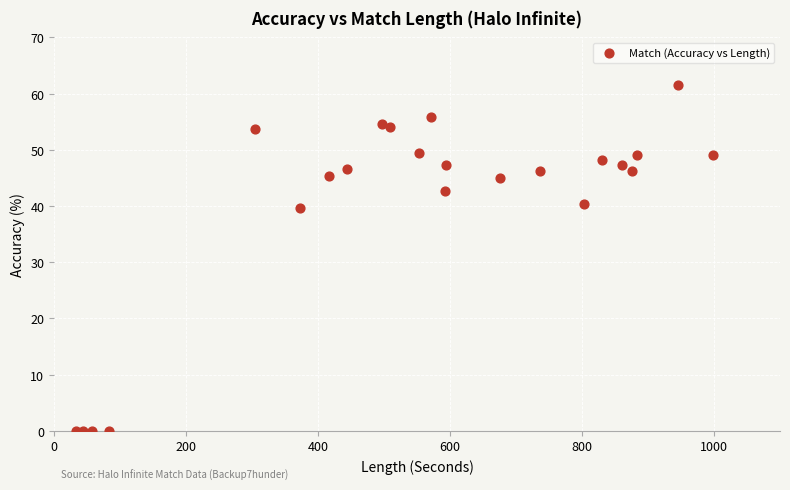

What Y value in the scatter plot is closest to 30?

39.6